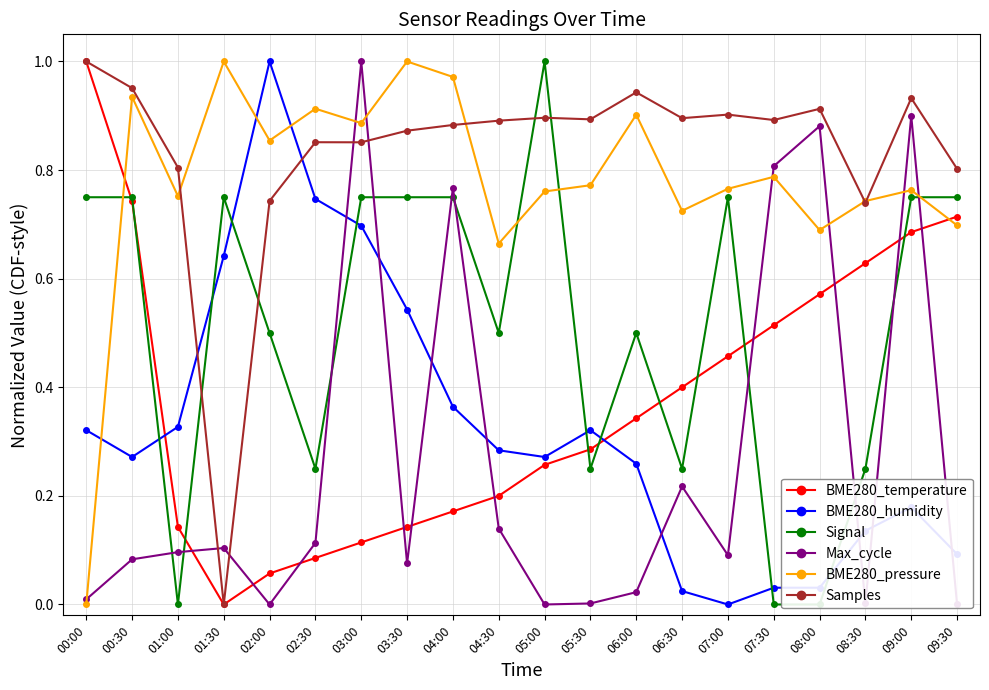

True or false: Signal has more than 2 points higher than both neighbors.

True